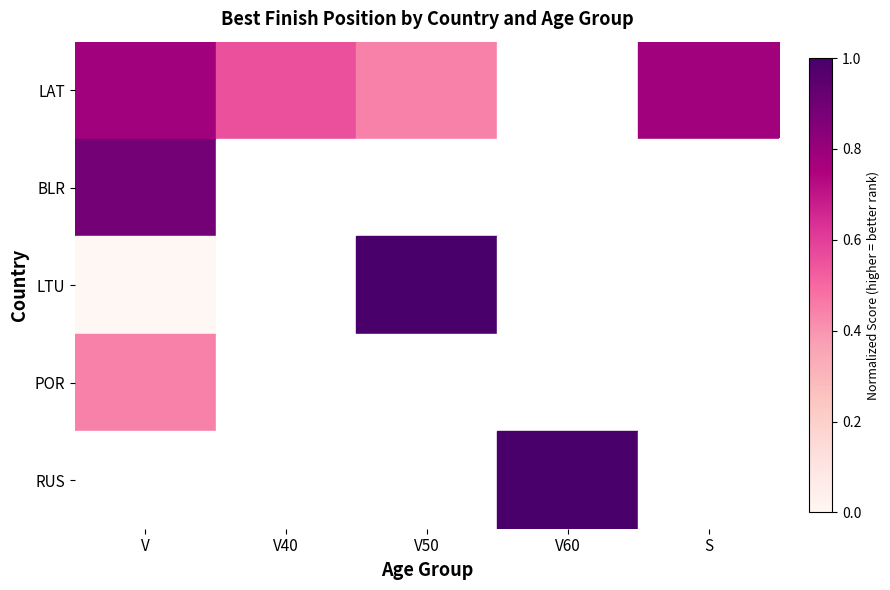

What is the minimum value for POR?

0.4